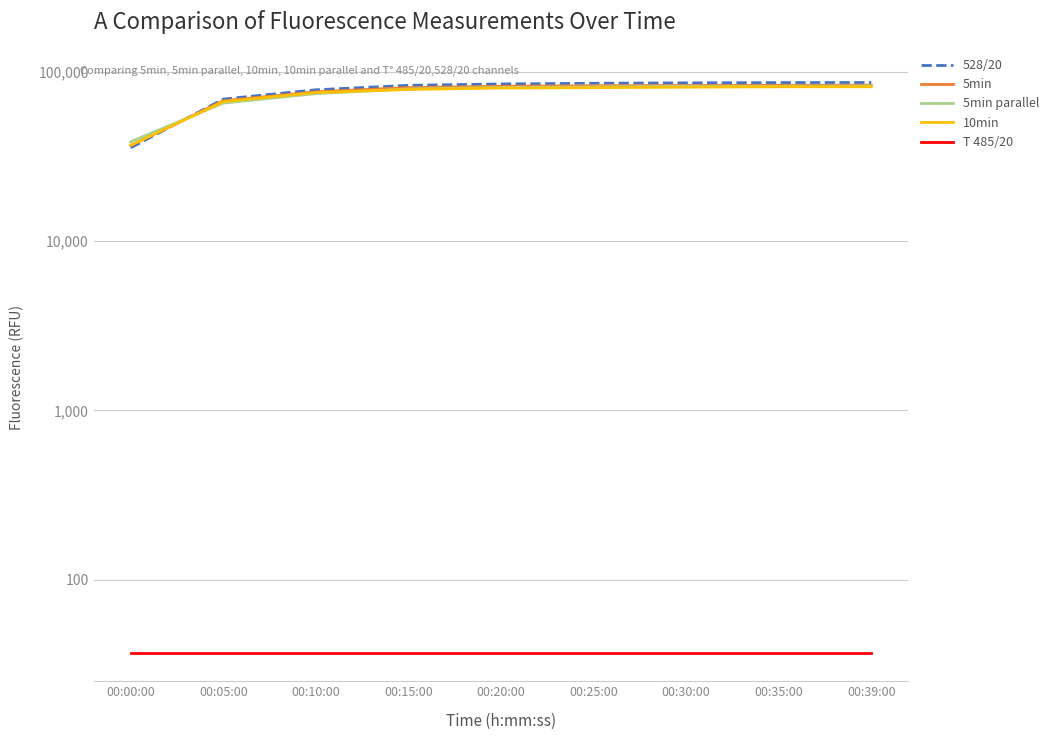

How many categories are shown in the chart?

9